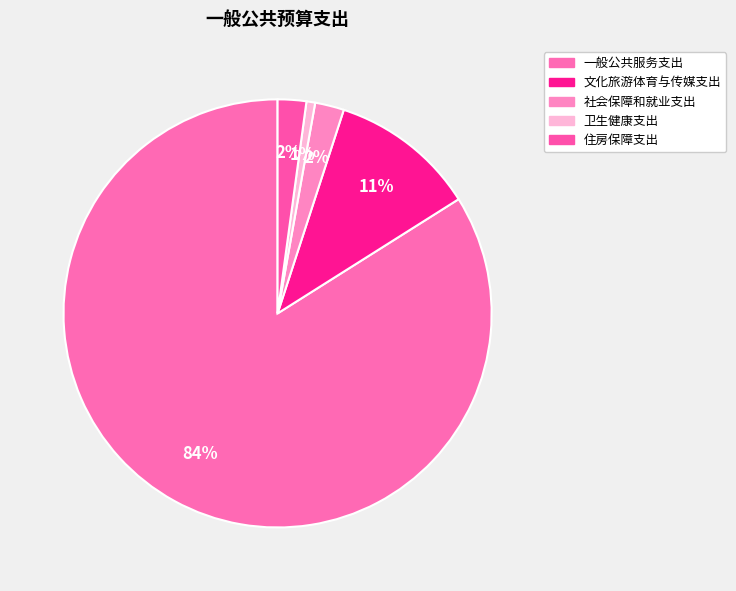

What is the change in value from 社会保障和就业支出 to 卫生健康支出?

-24.7